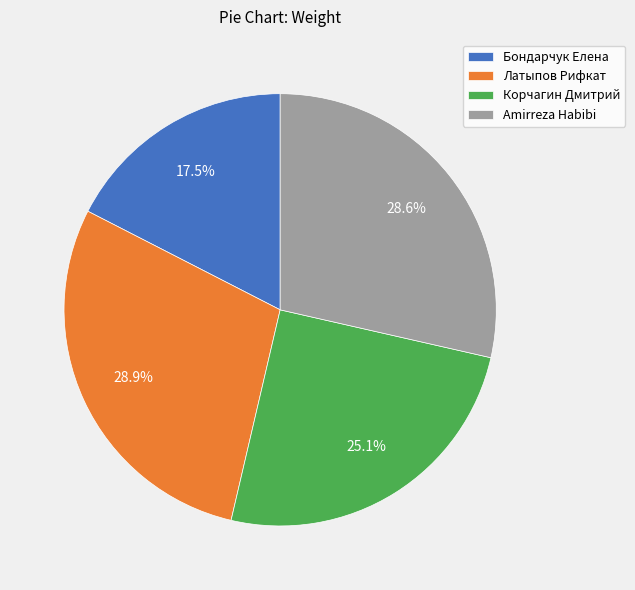

How many segments does this pie chart have?

4